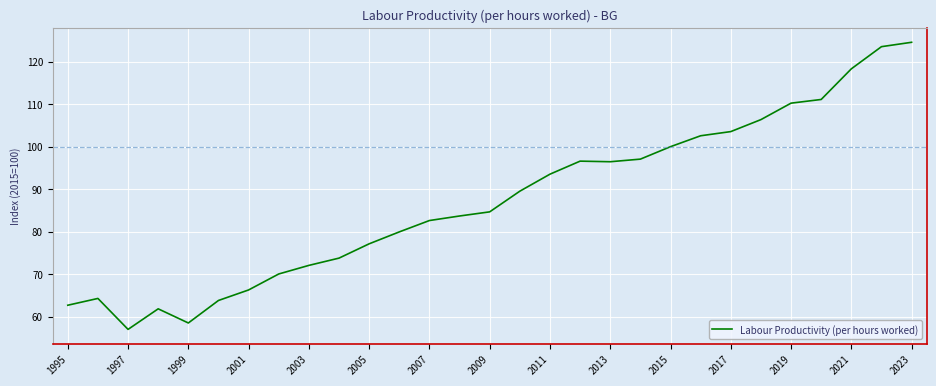

What is the maximum value shown in the chart?

124.6